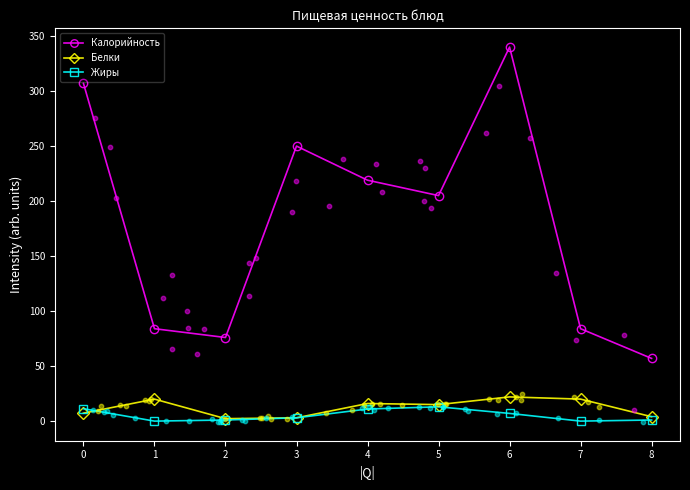

At how many categories does at least one series exceed 67?

8